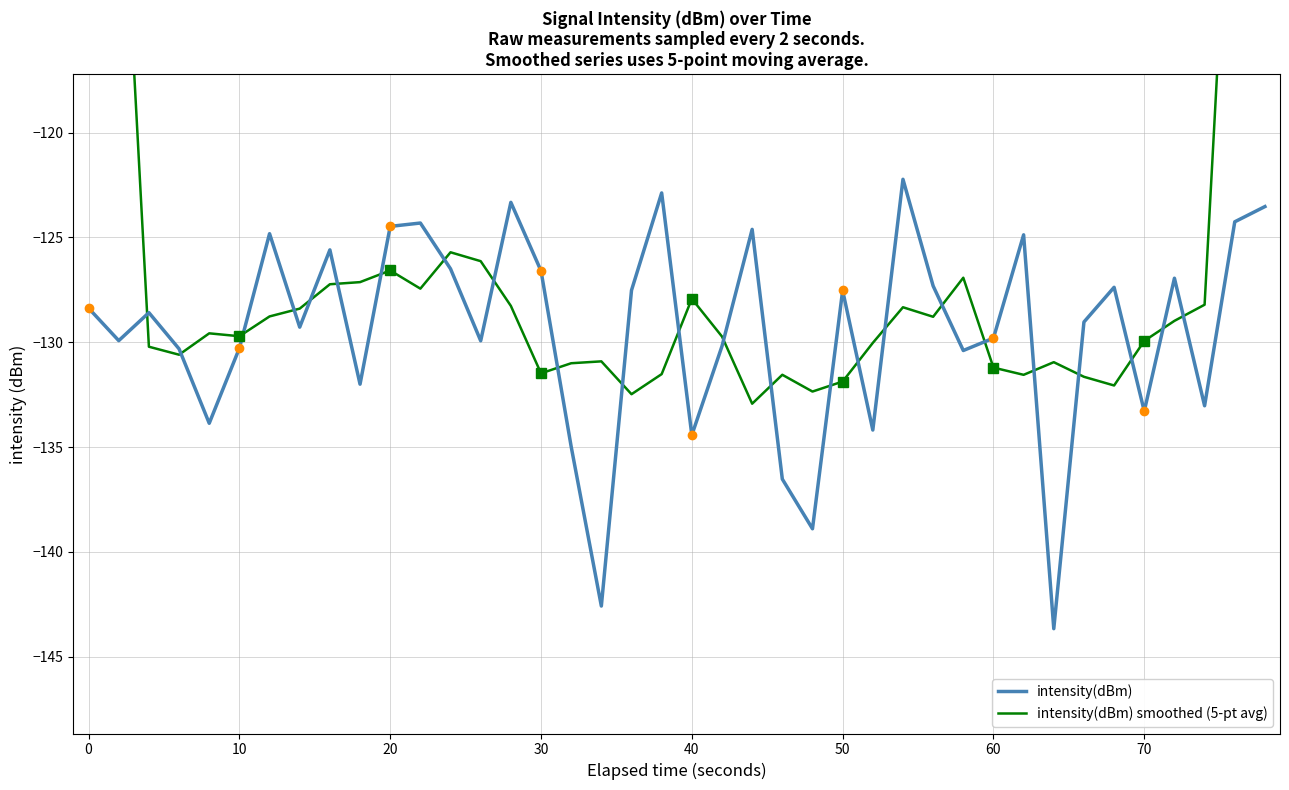

Reading left to right, extract all data points from this chart.

intensity(dBm): -128.4	-129.9	-128.6	-130.3	-133.9	-130.3	-124.8	-129.3	-125.6	-132.0	-124.5	-124.3	-126.5	-129.9	-123.3	-126.6	-135.0	-142.6	-127.5	-122.9	-134.4	-130.2	-124.6	-136.5	-138.9	-127.5	-134.2	-122.2	-127.3	-130.4	-129.8	-124.9	-143.7	-129.0	-127.4	-133.3	-126.9	-133.0	-124.3	-123.5
intensity(dBm) smoothed (5-pt avg): -77.4	-103.4	-130.2	-130.6	-129.6	-129.7	-128.8	-128.4	-127.2	-127.1	-126.6	-127.4	-125.7	-126.1	-128.3	-131.5	-131.0	-130.9	-132.5	-131.5	-127.9	-129.7	-132.9	-131.6	-132.4	-131.9	-130.0	-128.3	-128.8	-126.9	-131.2	-131.6	-131.0	-131.7	-132.1	-129.9	-129.0	-128.2	-101.6	-76.2